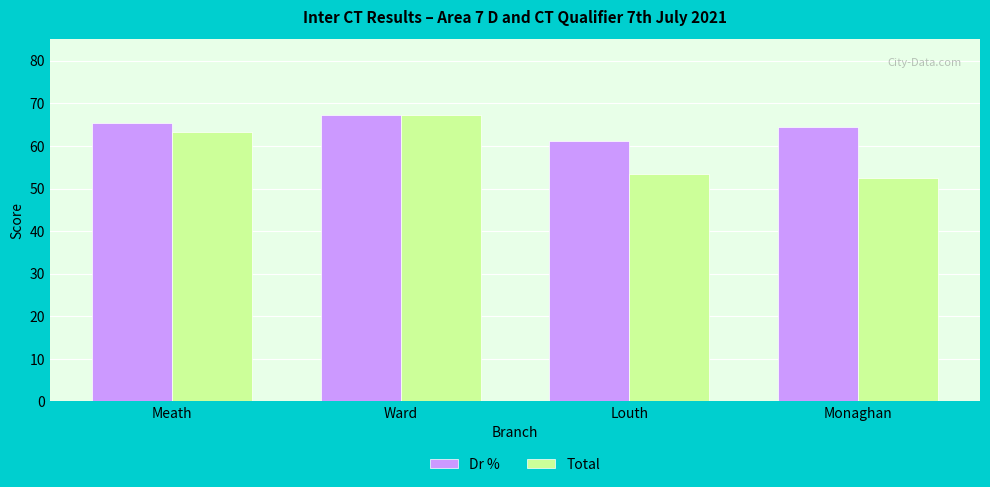

Does the chart contain stacked bars?

No